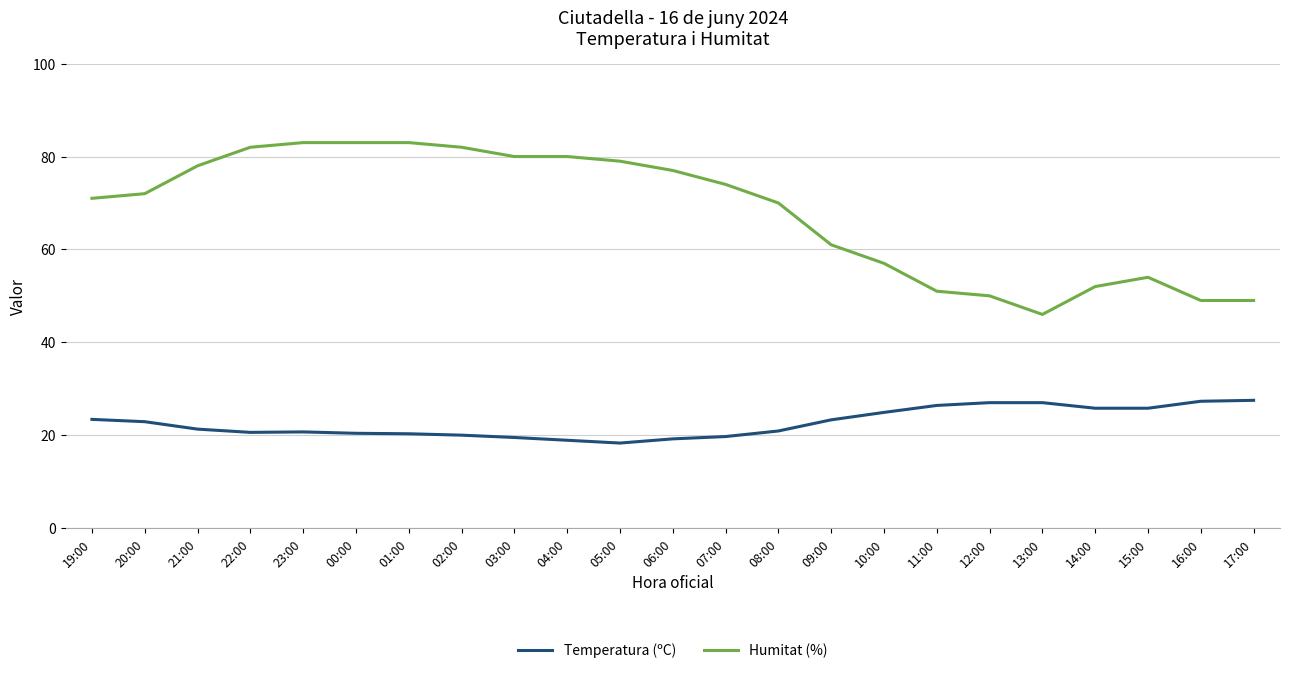

What is the average value of the Temperatura (ºC) series?

22.7